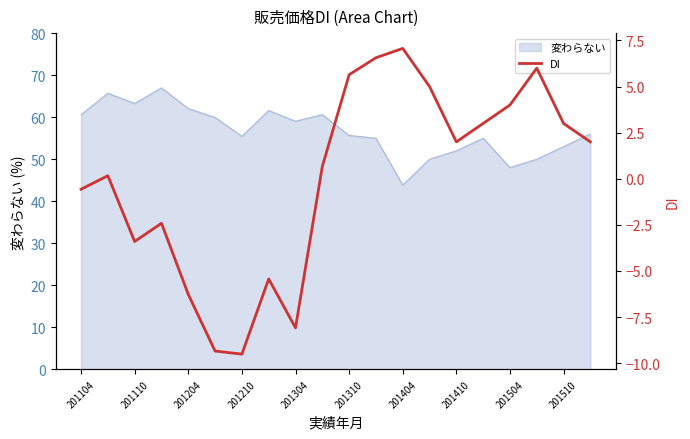

How many categories are shown in the chart?

20